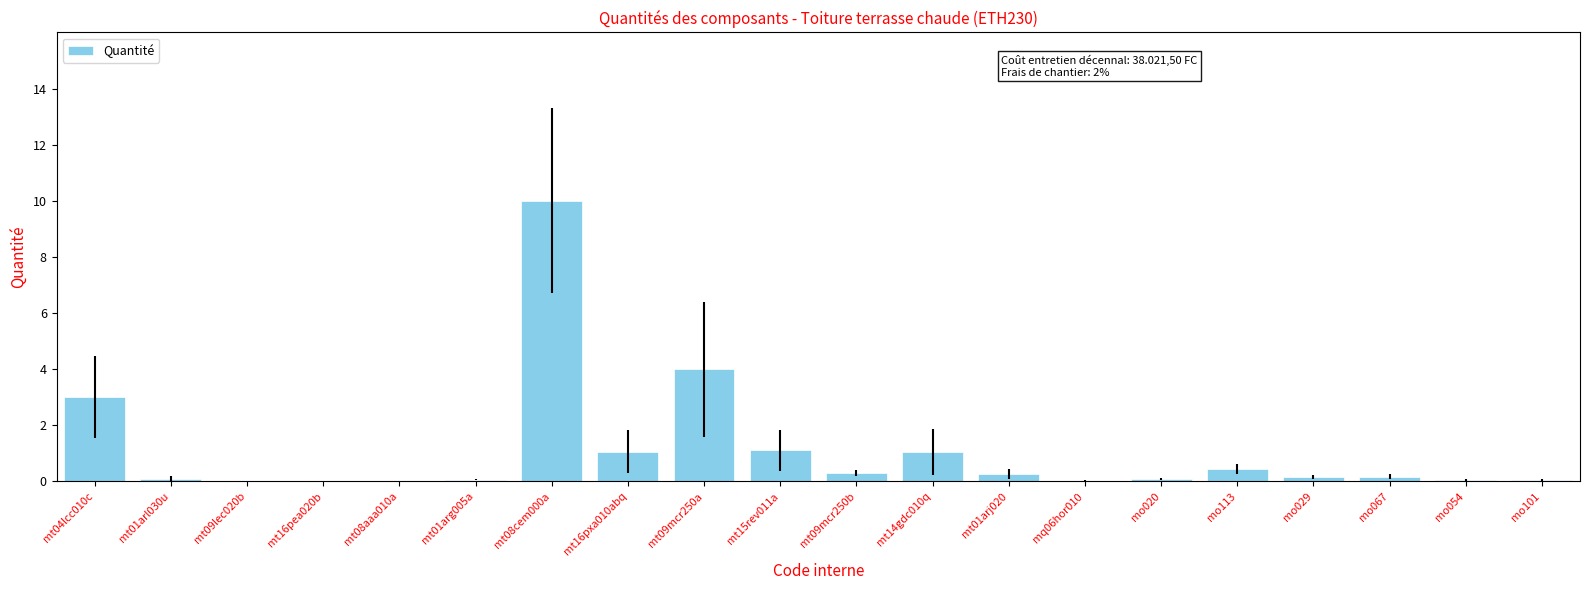

At which label is the value closest to 5?

mt09mcr250a